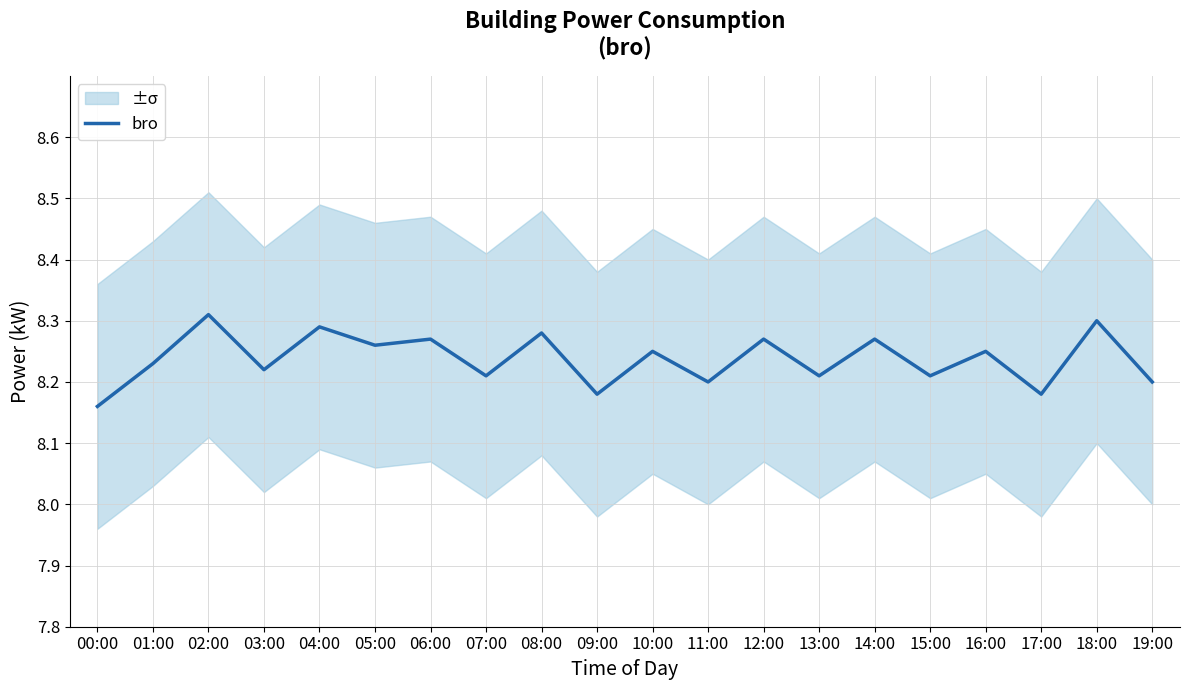

Where is the data nearest to the value 8?

00:00